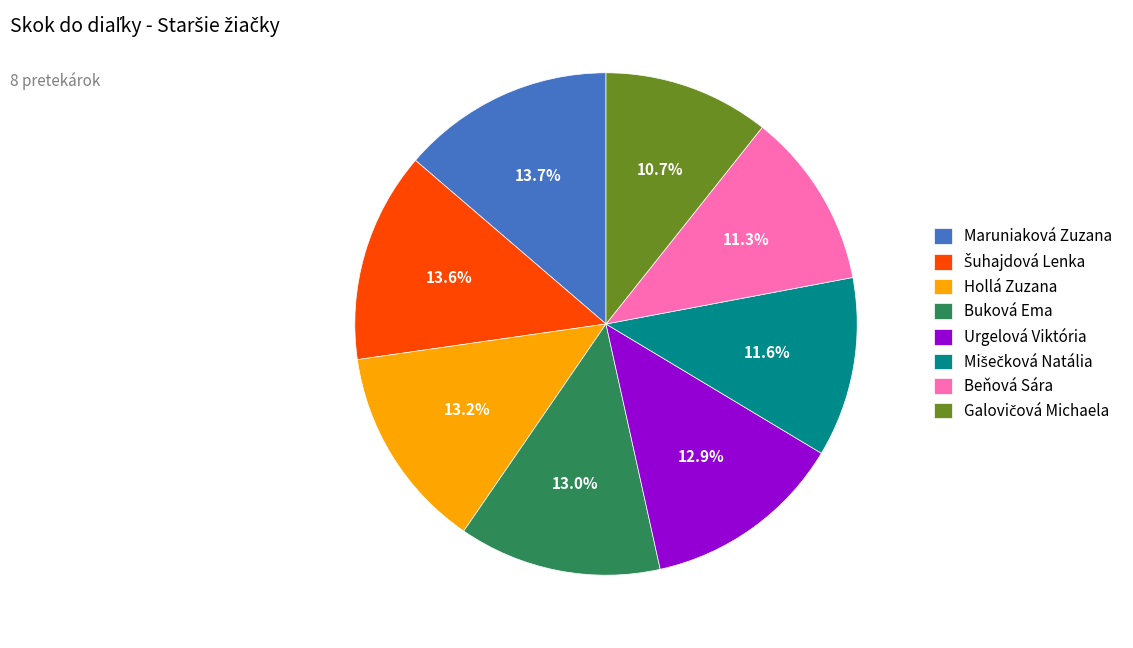

Count the number of slices in the pie.

8